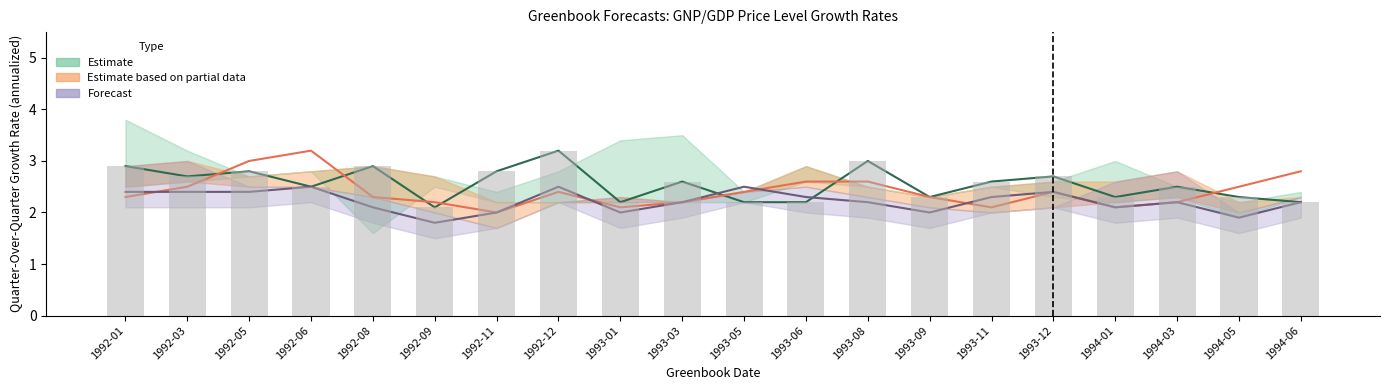

What is the maximum value shown in the chart?

3.2